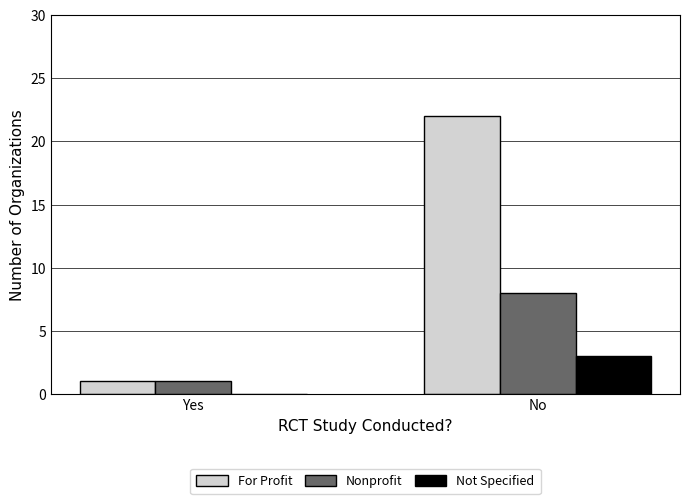

How many distinct data groups are displayed?

3